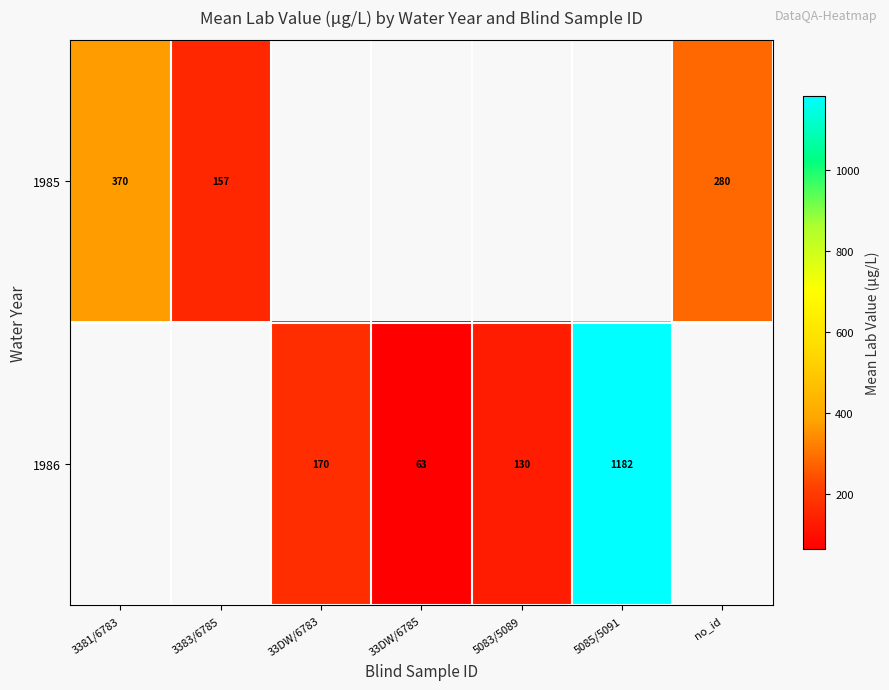

Which category has the lowest value across all series?

33DW/6785